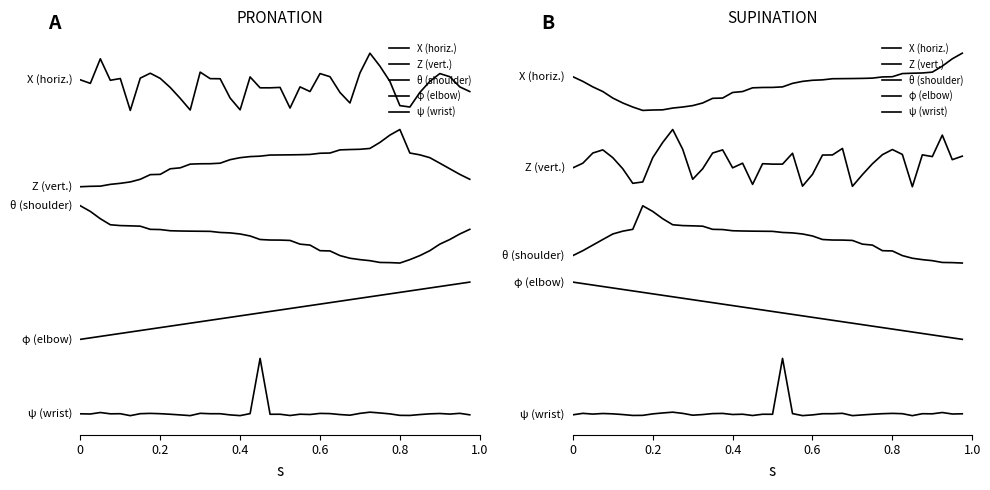

True or false: ψ (wrist) and θ (shoulder) intersect in this chart.

False